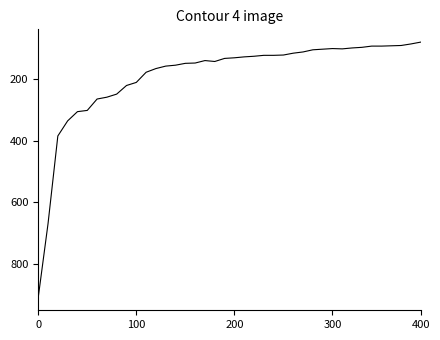

What is the difference between the maximum and minimum values?

830